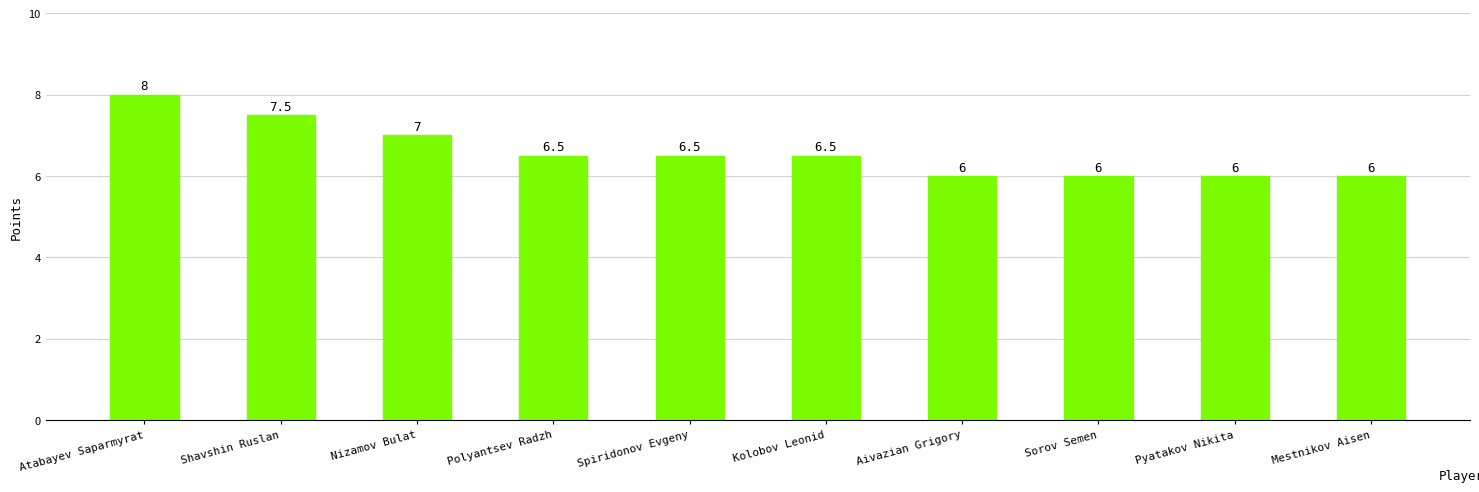

True or false: the data shows 8.0 at Atabayev Saparmyrat.

True